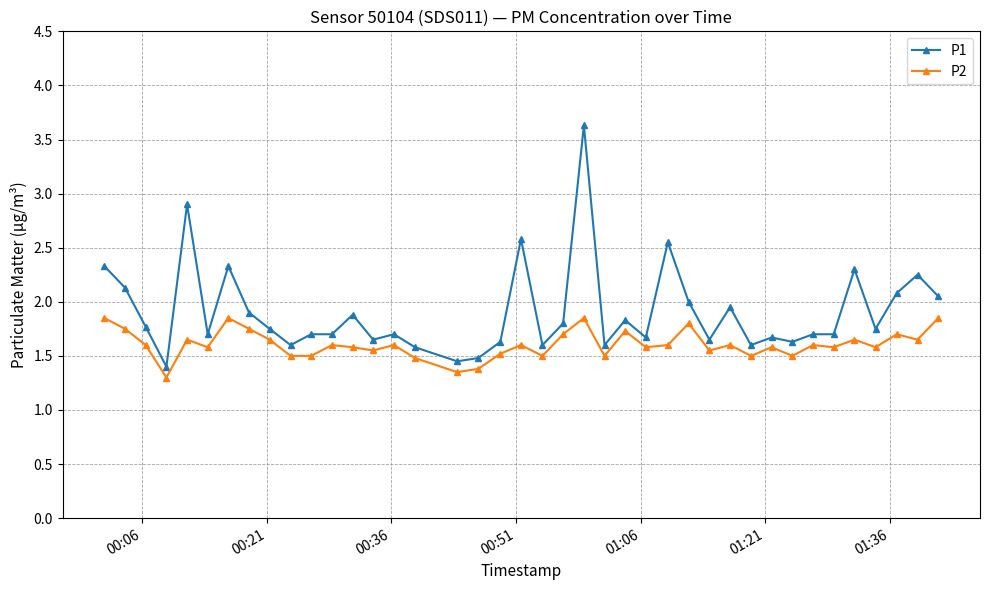

How many lines are shown in the chart?

2